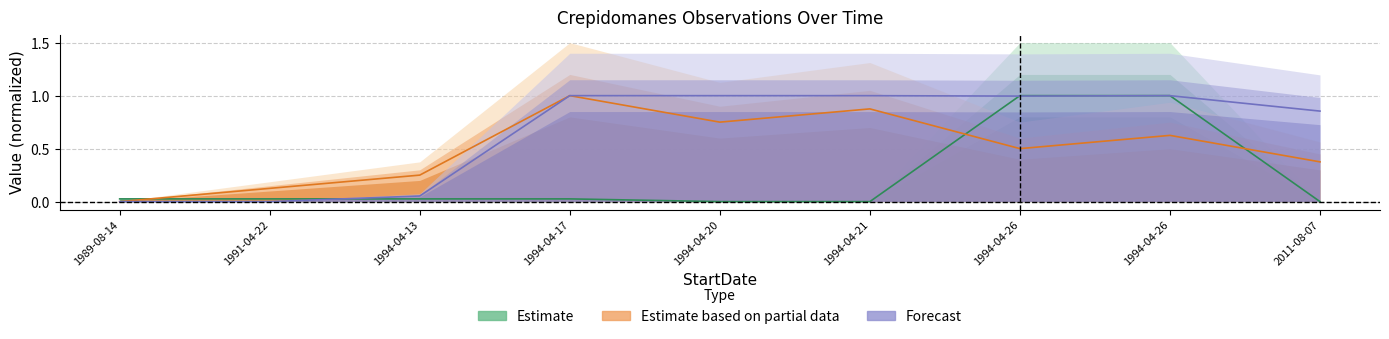

What is the difference between the highest and lowest values at 1991-04-22?

0.1